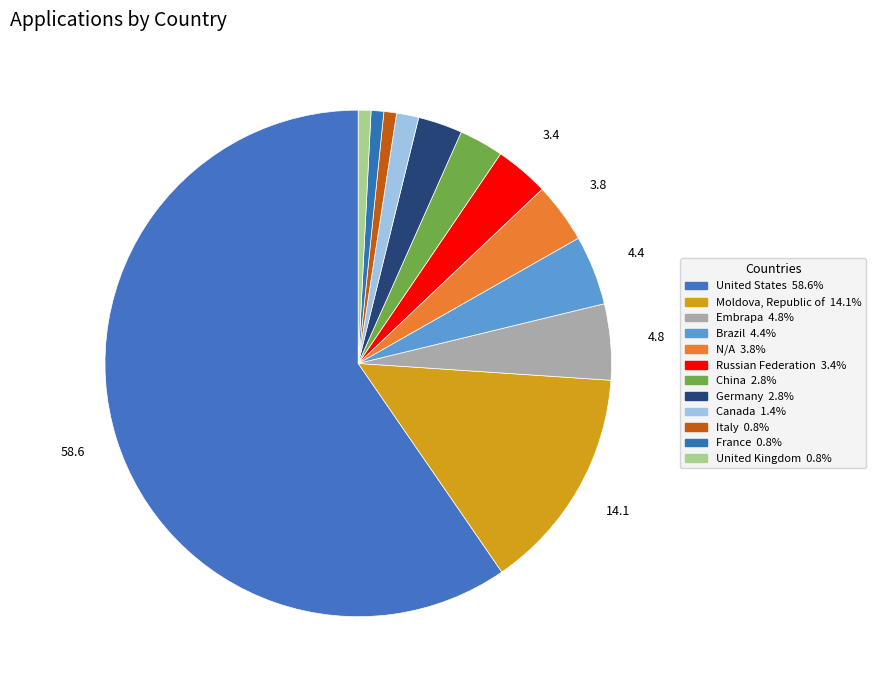

How many segments does this pie chart have?

12